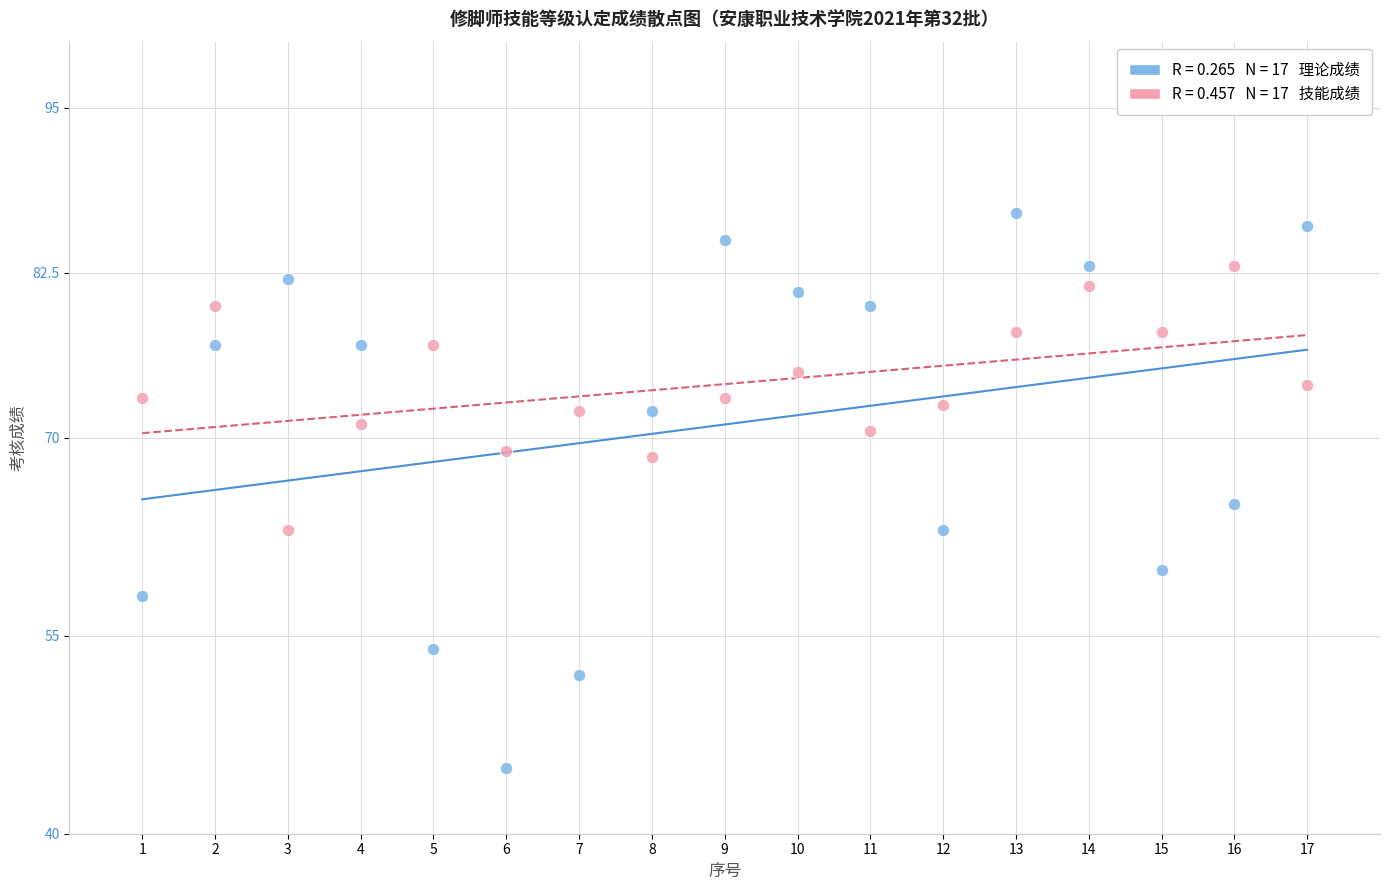

Across all data points, what is the range of X values (max minus min)?

16.0